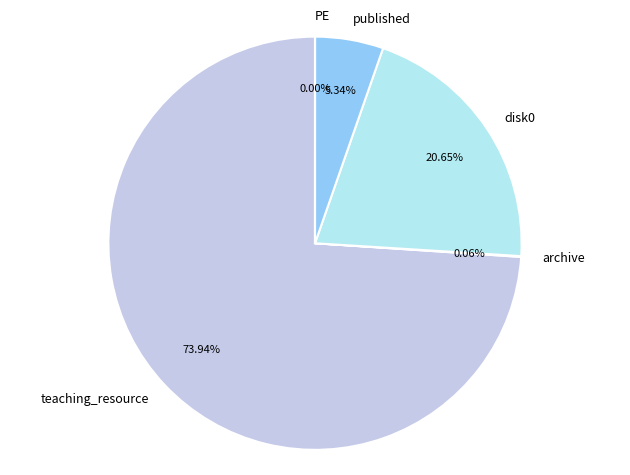

Which slice is the largest?

teaching_resource